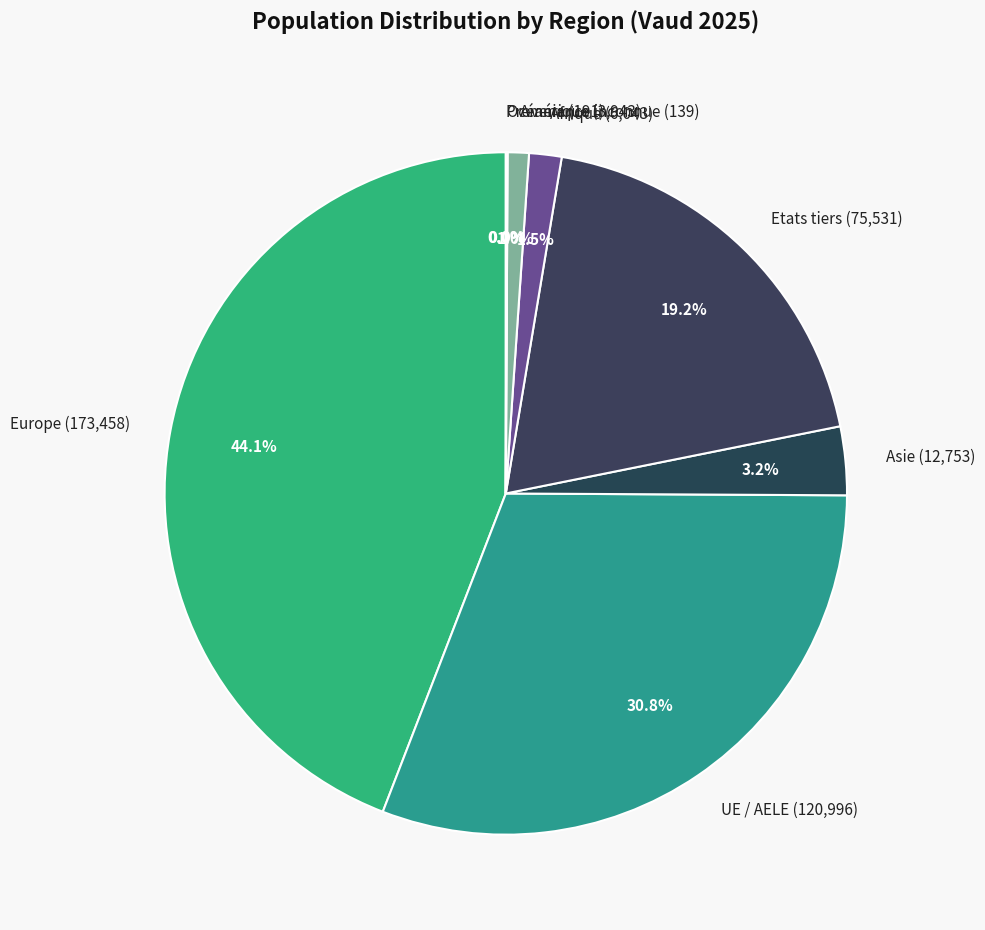

Between UE / AELE and Afrique, which is larger?

UE / AELE